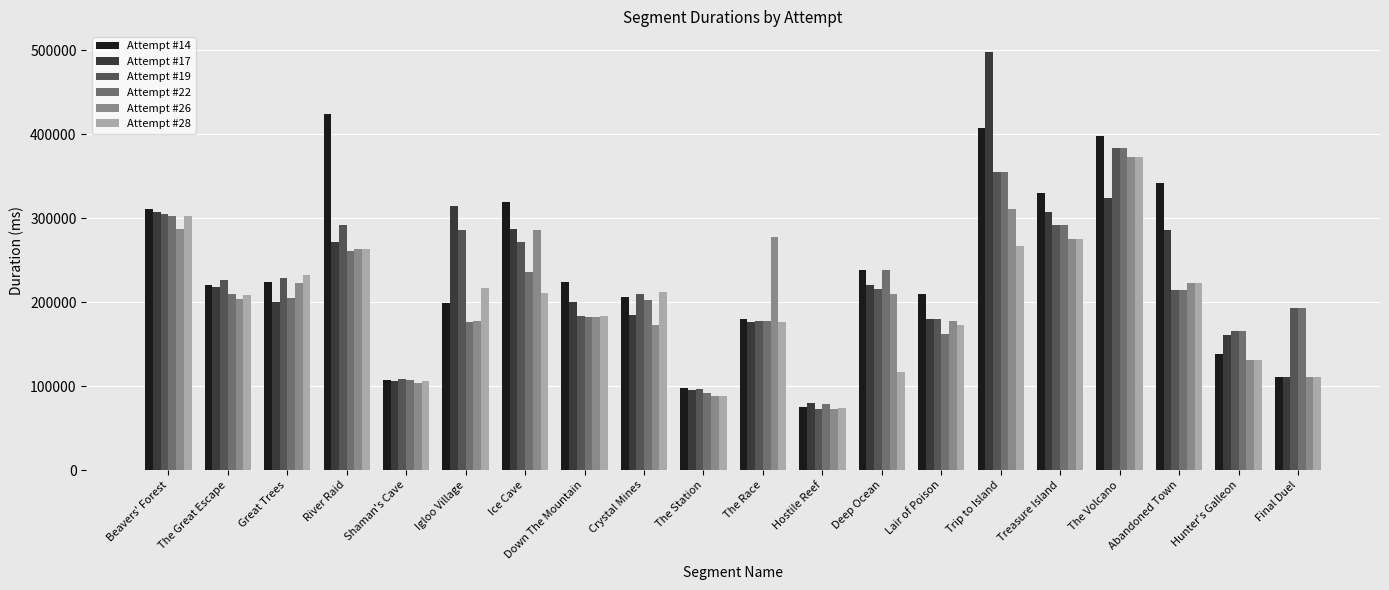

What is the difference between the second highest and minimum values in the Attempt #19 series?

282644